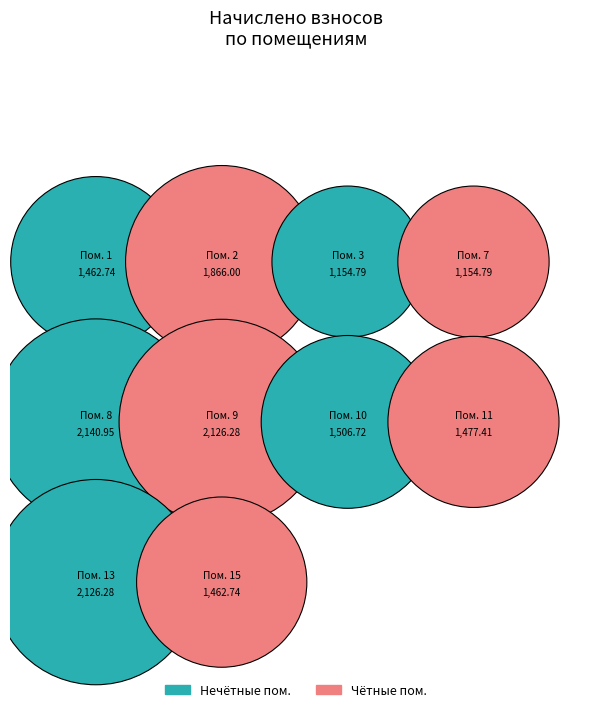

Approximately how many times larger is the value at 10 compared to 7?

1.3